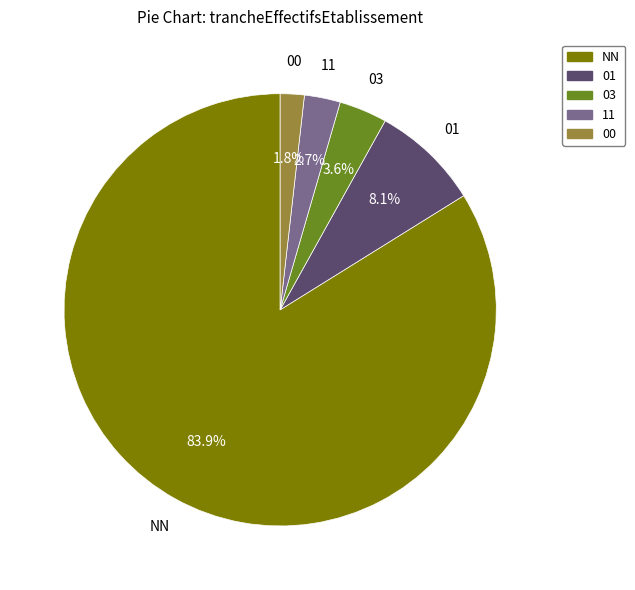

Count the number of slices in the pie.

5